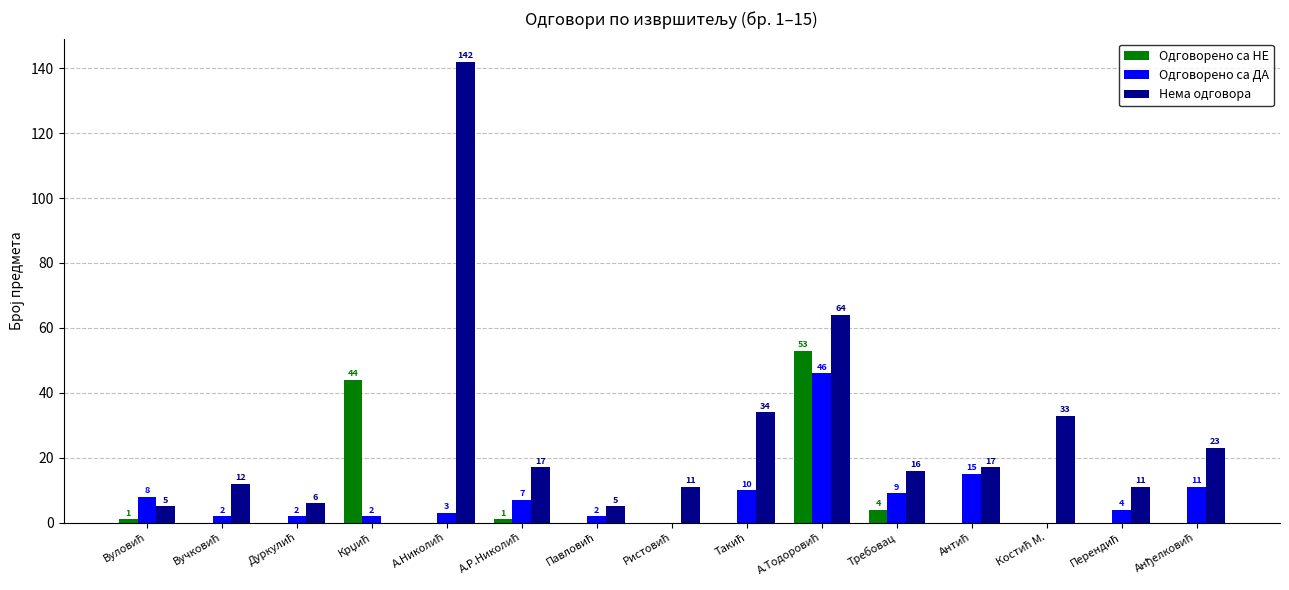

How many distinct data groups are displayed?

3